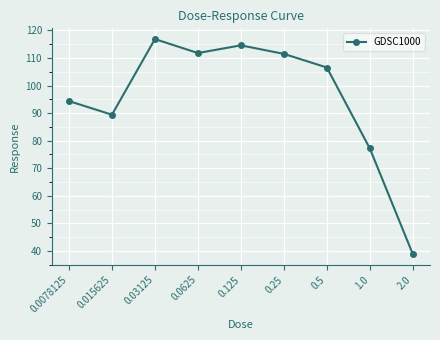

Where is the first local minimum?

0.015625